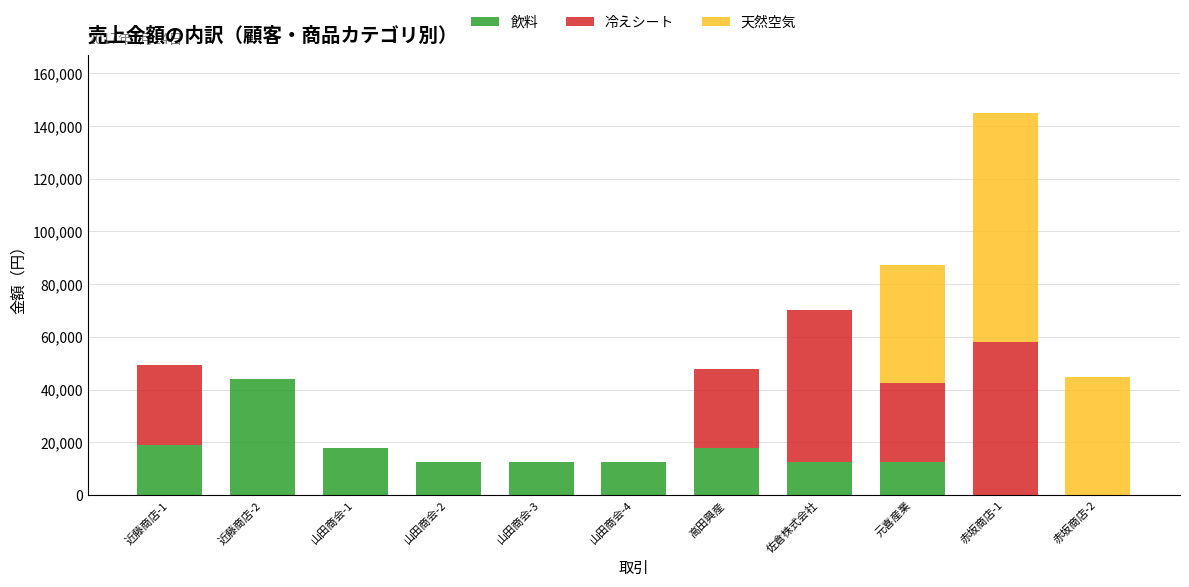

At which label is 飲料 closest to 22000?

近藤商店-1